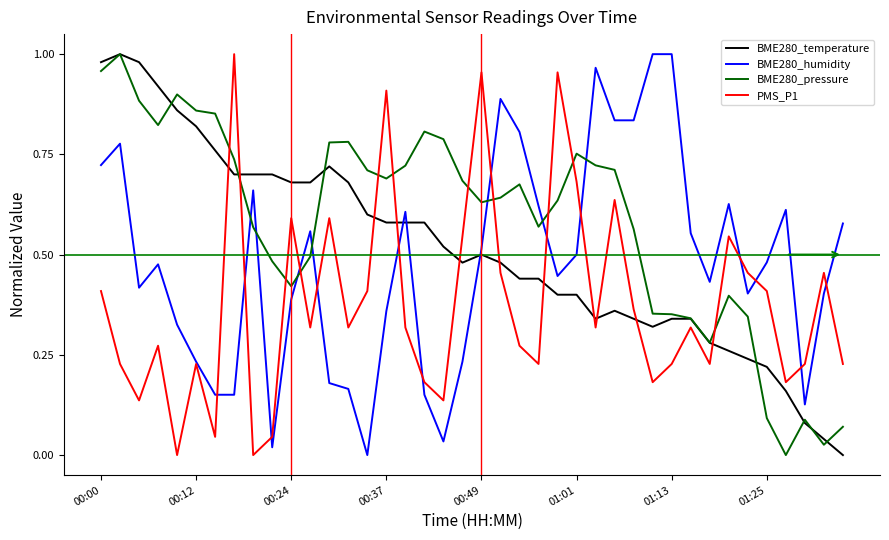

Which series has the largest total across all categories?

BME280_pressure